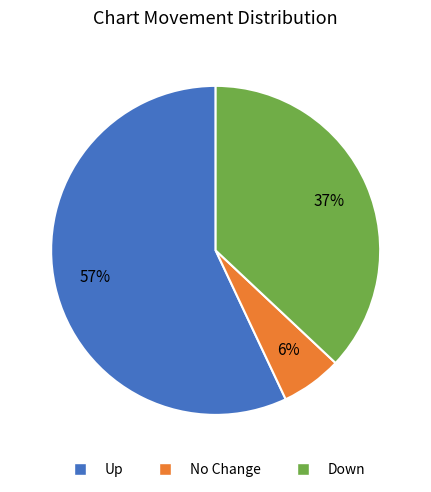

Is there any slice that represents more than half of the pie?

Yes